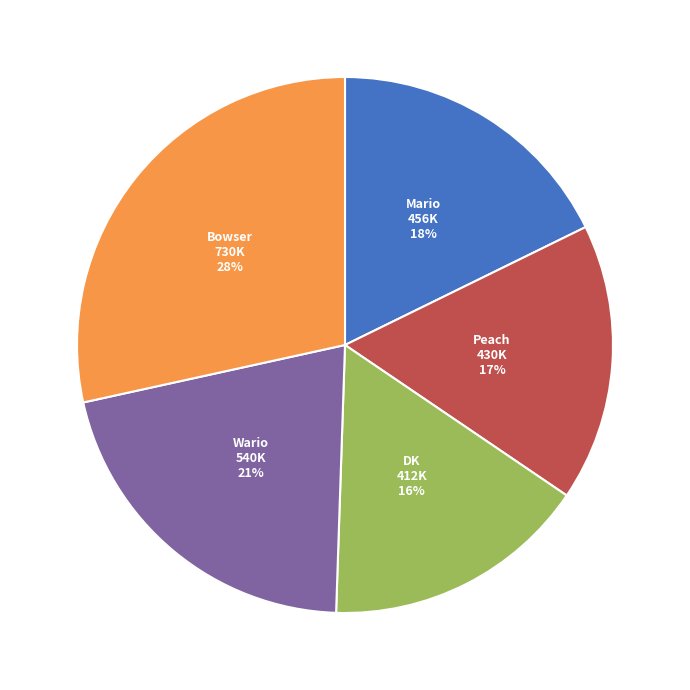

How many segments does this pie chart have?

5